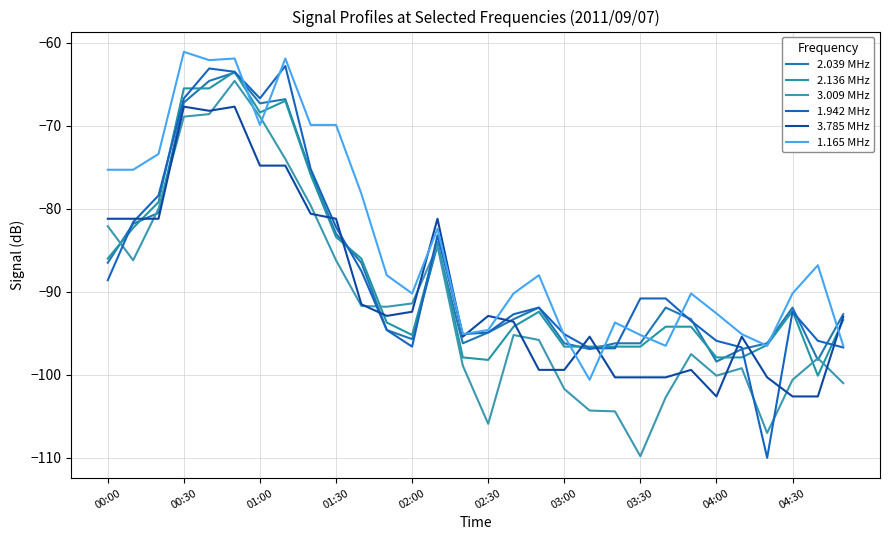

Is this an area chart (filled region under the line)?

No